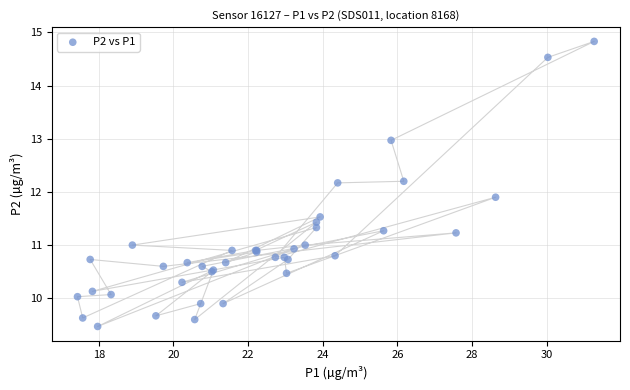

What Y value in the scatter plot is closest to 12?

11.9